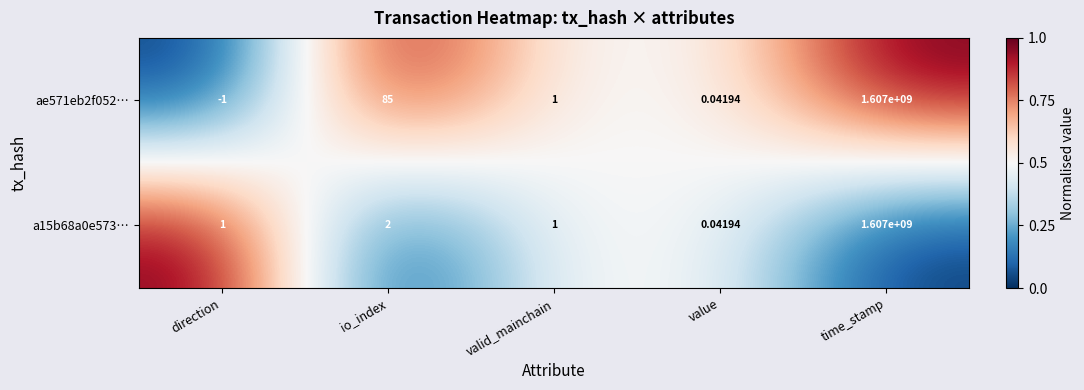

At which category is the sum across all series the highest?

time_stamp